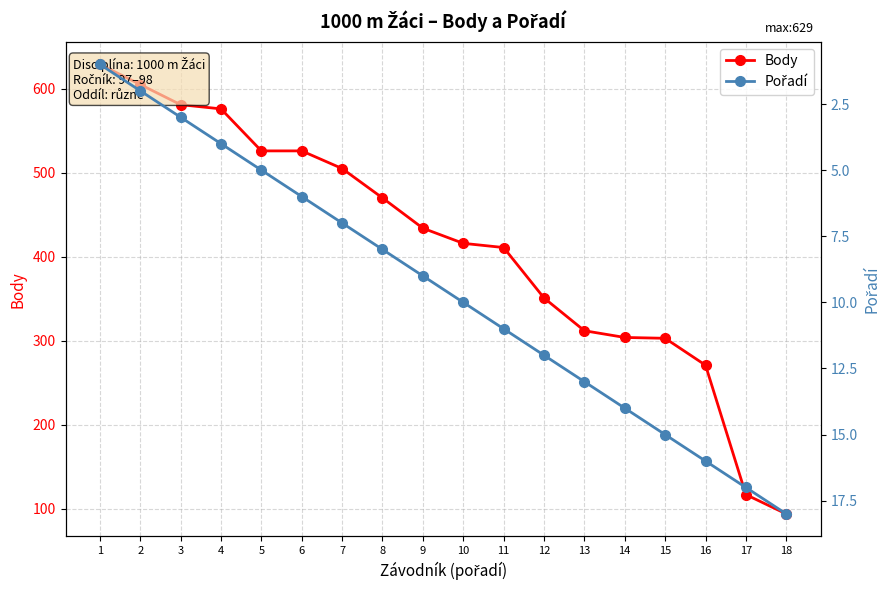

The Body series shows 715 at 9. True or false?

False